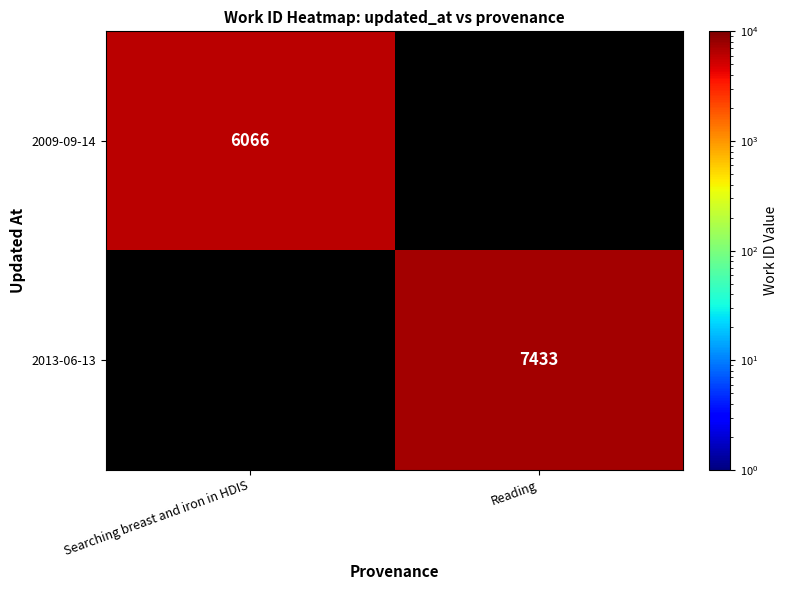

Is it true that 2013-06-13 equals 10627.5 at Reading?

False